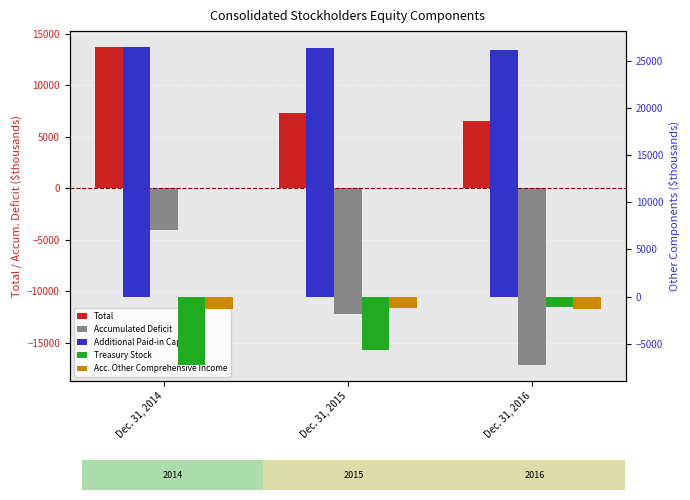

Which category has the lowest value in the Total series?

Dec. 31, 2016